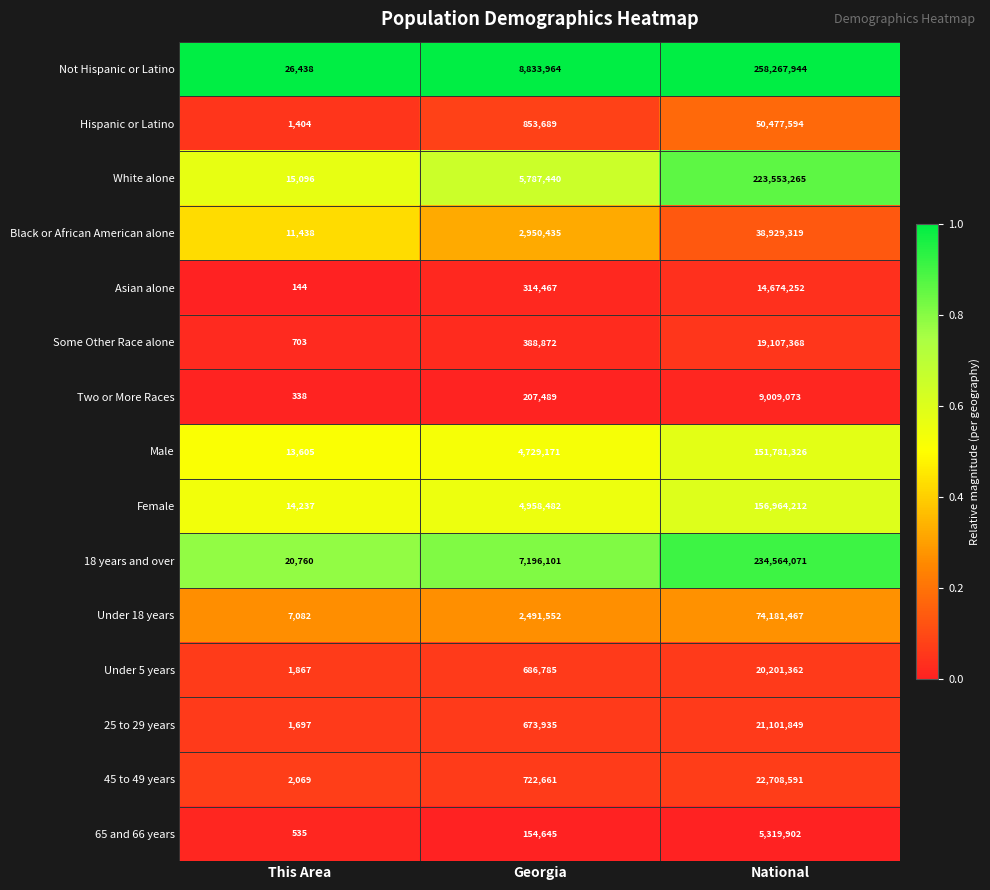

What is the smallest value displayed?

144